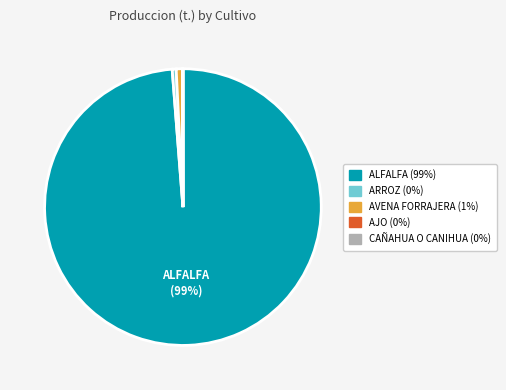

Does AVENA FORRAJERA account for over 50% of the chart?

No